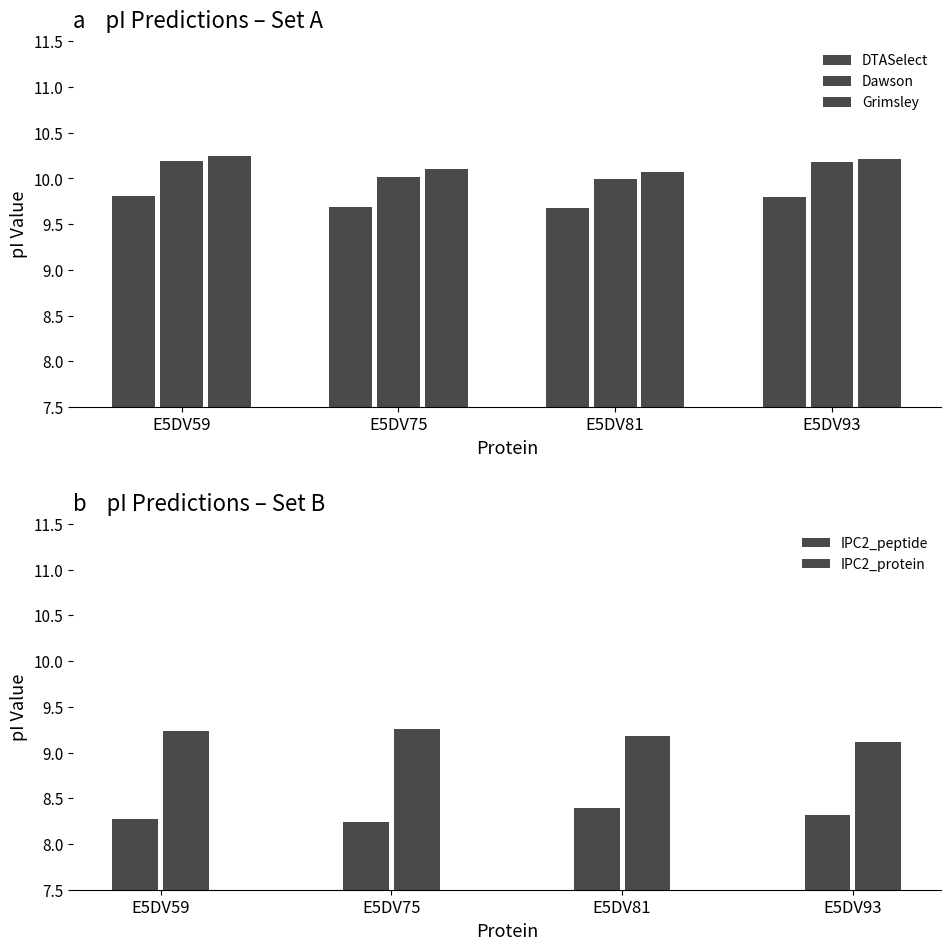

What is the lowest value of the DTASelect series?

9.7